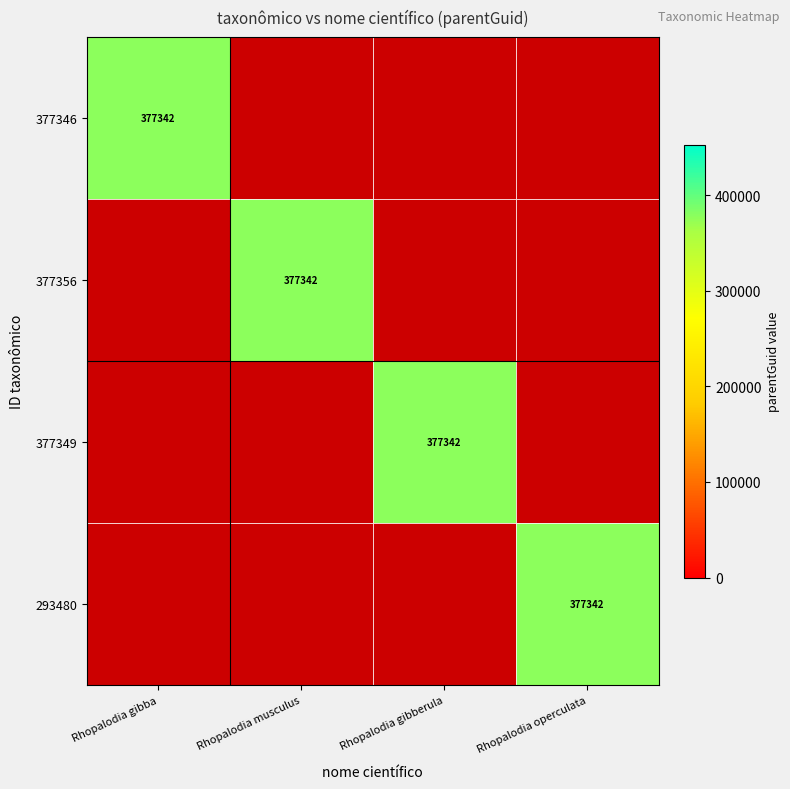

Where is 377346 nearest to the value 188671?

Rhopalodia gibba